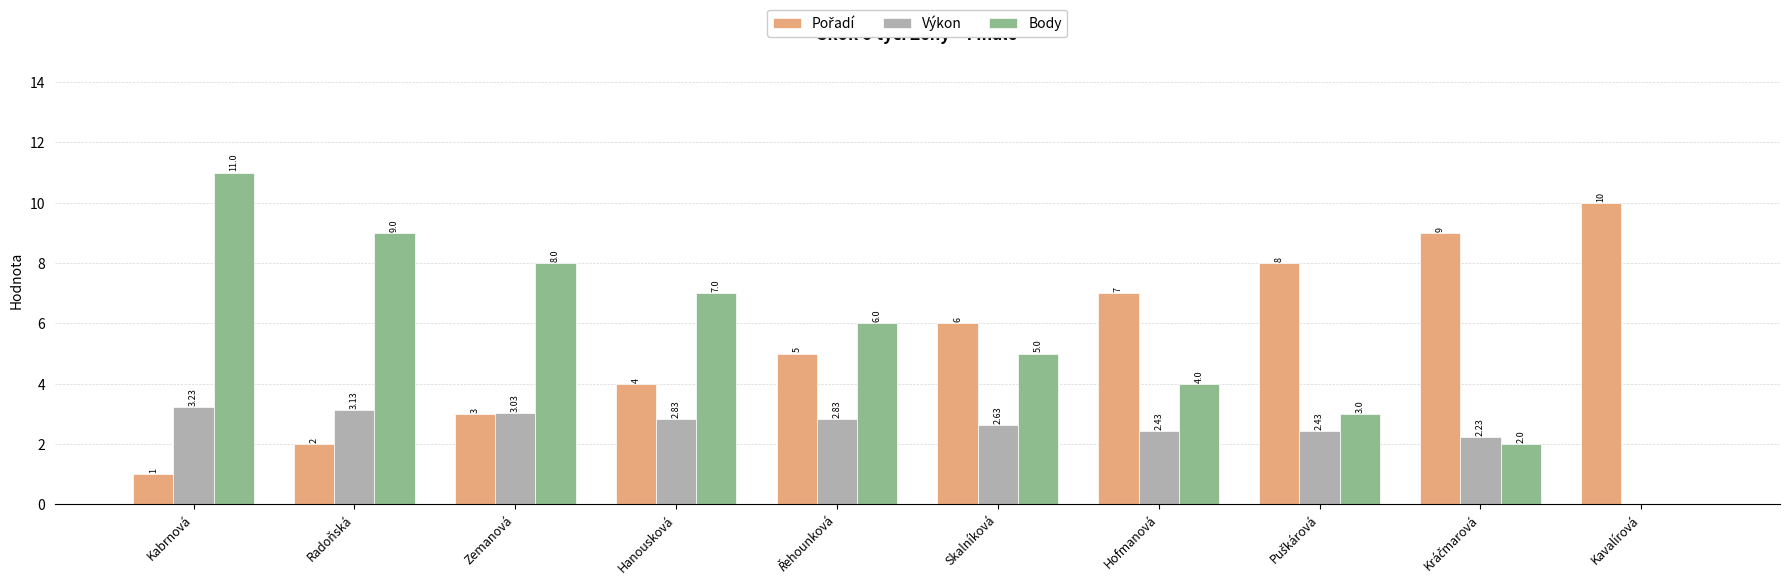

At which label does Výkon first exceed 2?

Kabrnová